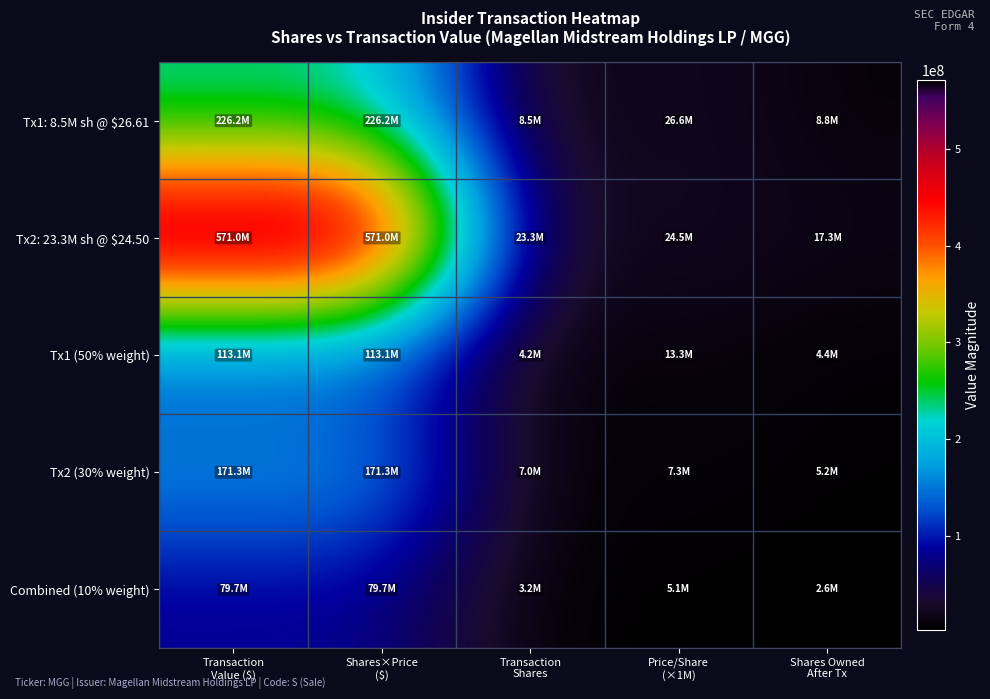

What is the greatest value displayed?

570981271.0